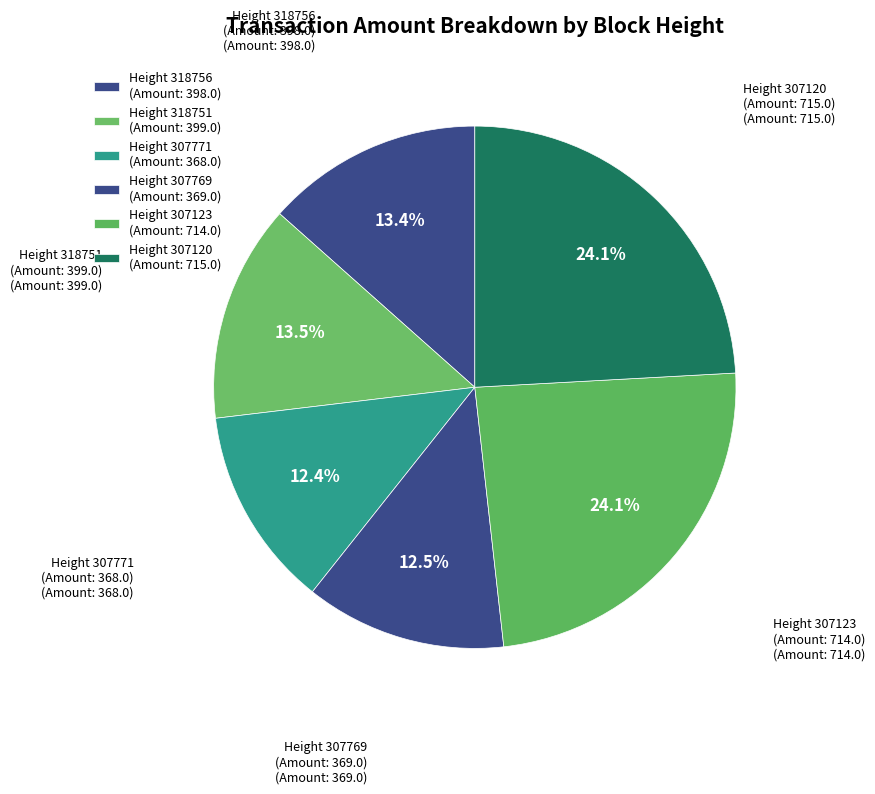

To the nearest percent, what is the average slice percentage?

17%